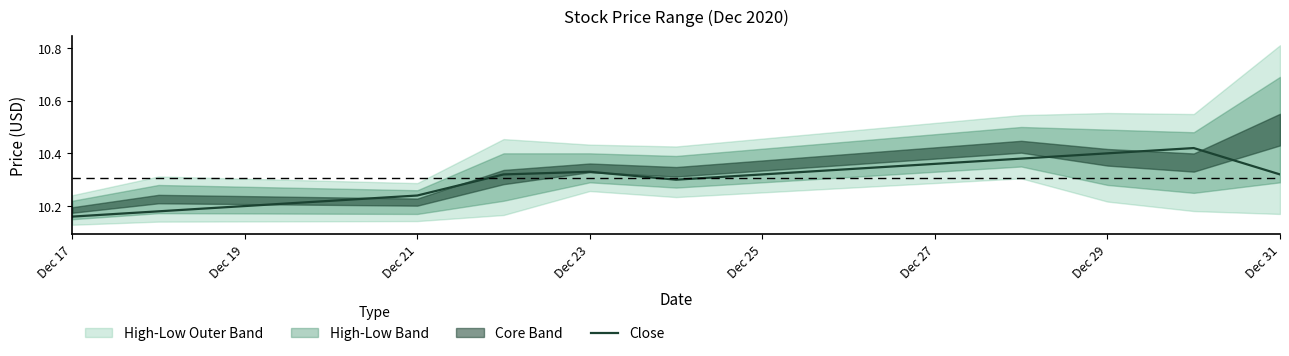

Where is Close nearest to the value 10?

Dec 17